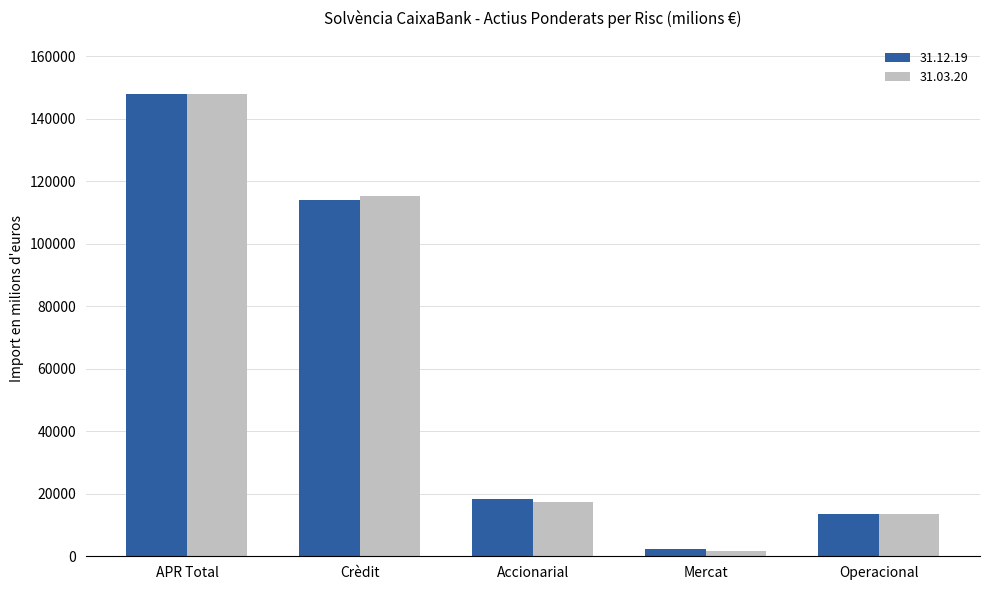

The value of 31.12.19 at Accionarial is 18309.5. True or false?

True